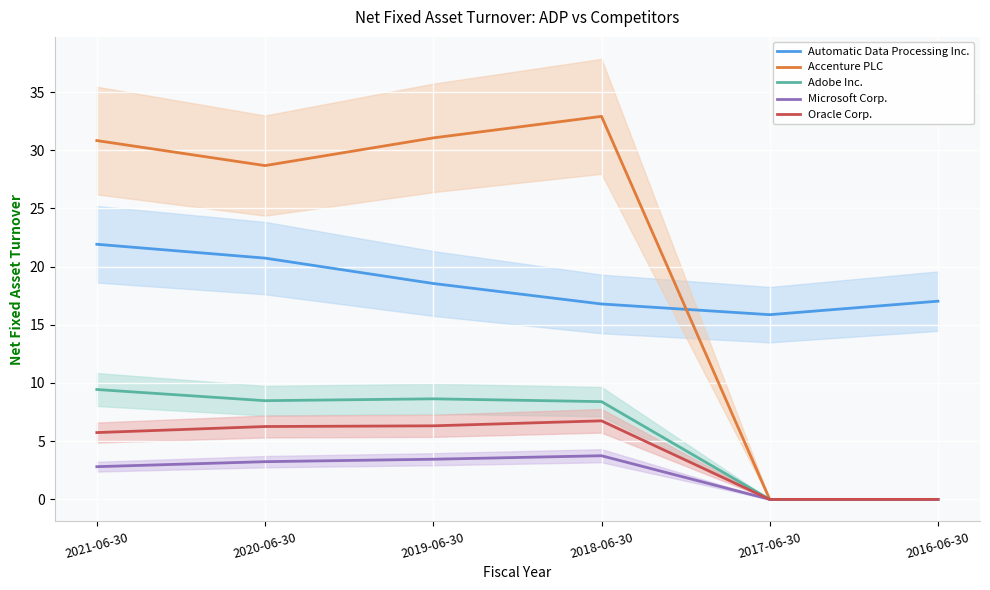

How many data points in Microsoft Corp. are above 3?

3